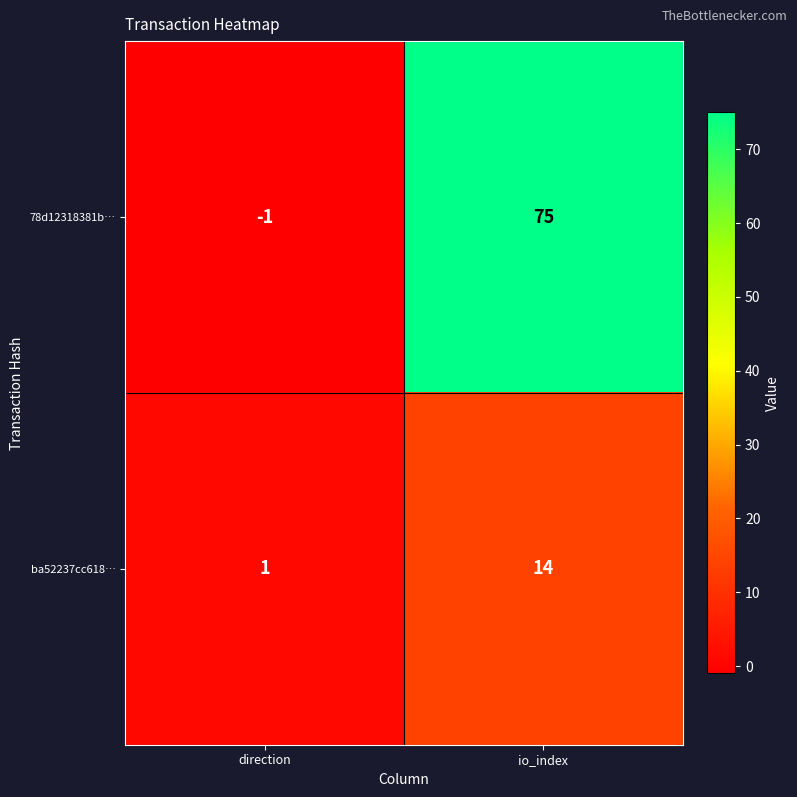

At which category is the sum across all series the highest?

io_index